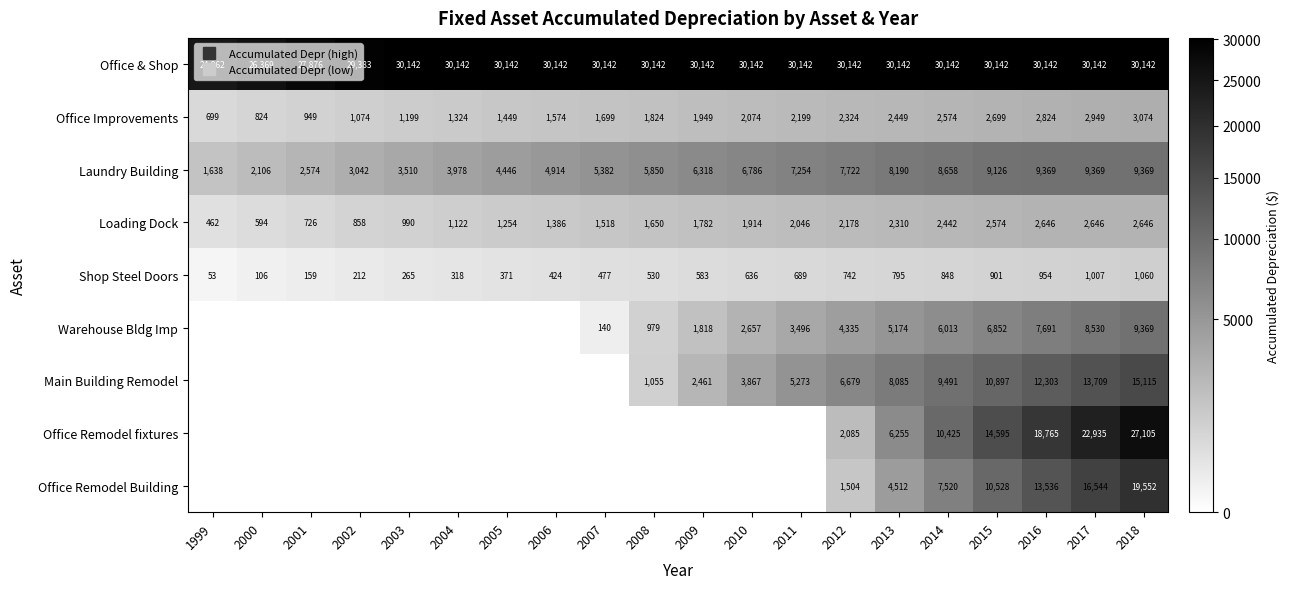

How many categories are shown in the chart?

20